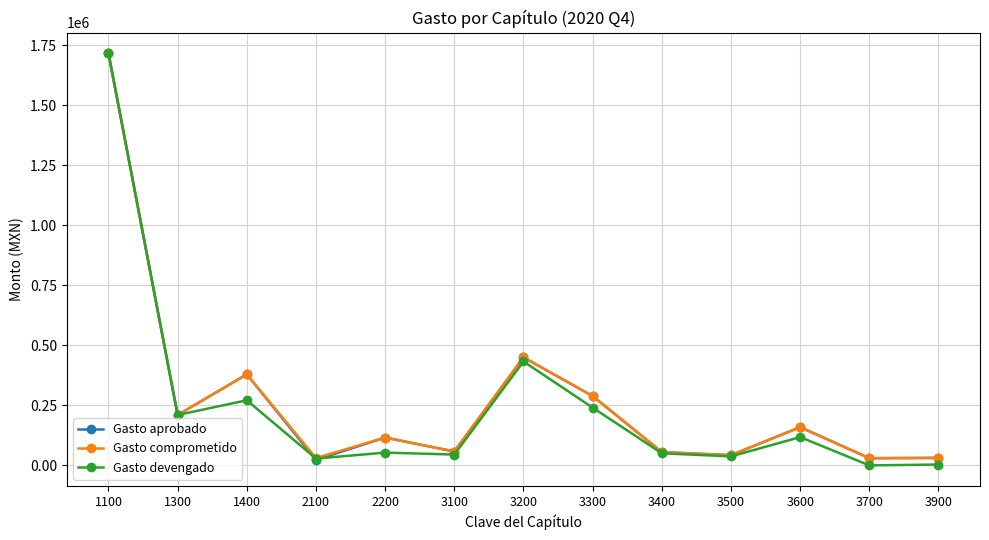

After their last crossing, which series has the higher values: Gasto comprometido or Gasto devengado?

Gasto comprometido